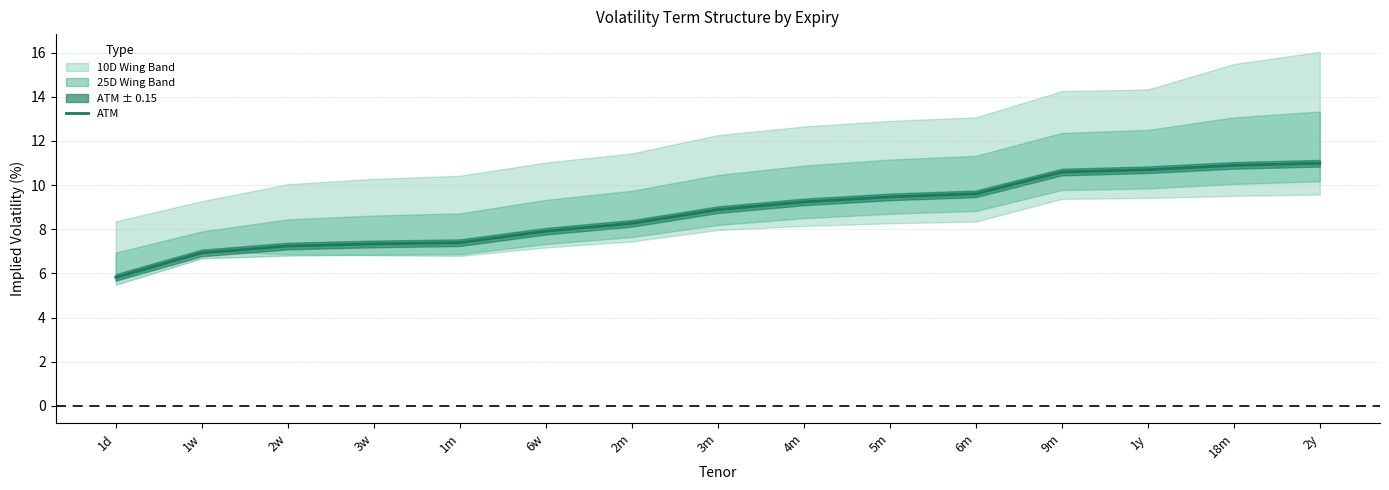

At which label does the data first exceed 8?

2m